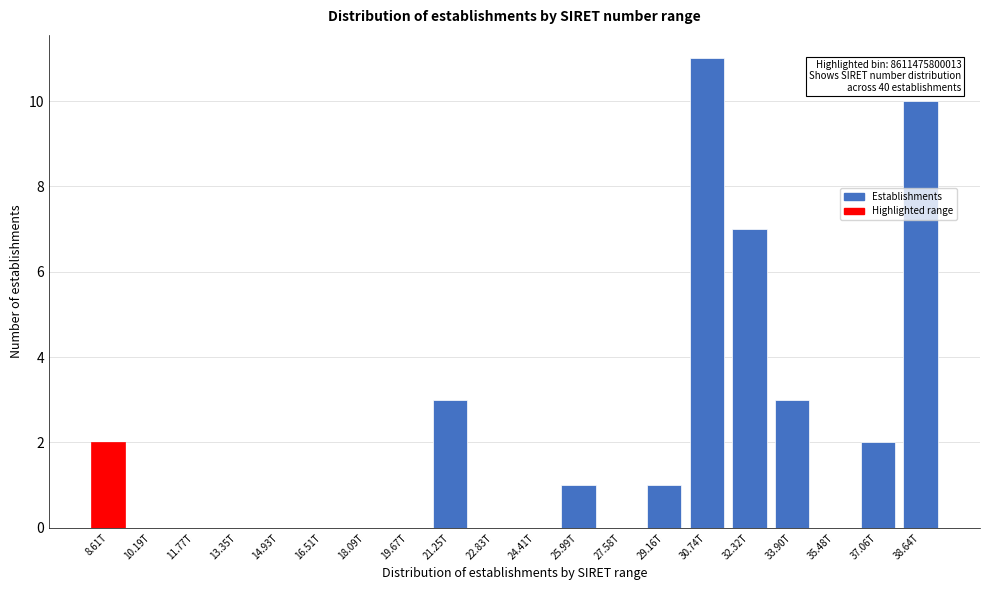

Reading left to right, what are all the values shown in this chart?

8.61T=2	10.19T=0	11.77T=0	13.35T=0	14.93T=0	16.51T=0	18.09T=0	19.67T=0	21.25T=3	22.83T=0	24.41T=0	25.99T=1	27.58T=0	29.16T=1	30.74T=11	32.32T=7	33.90T=3	35.48T=0	37.06T=2	38.64T=10